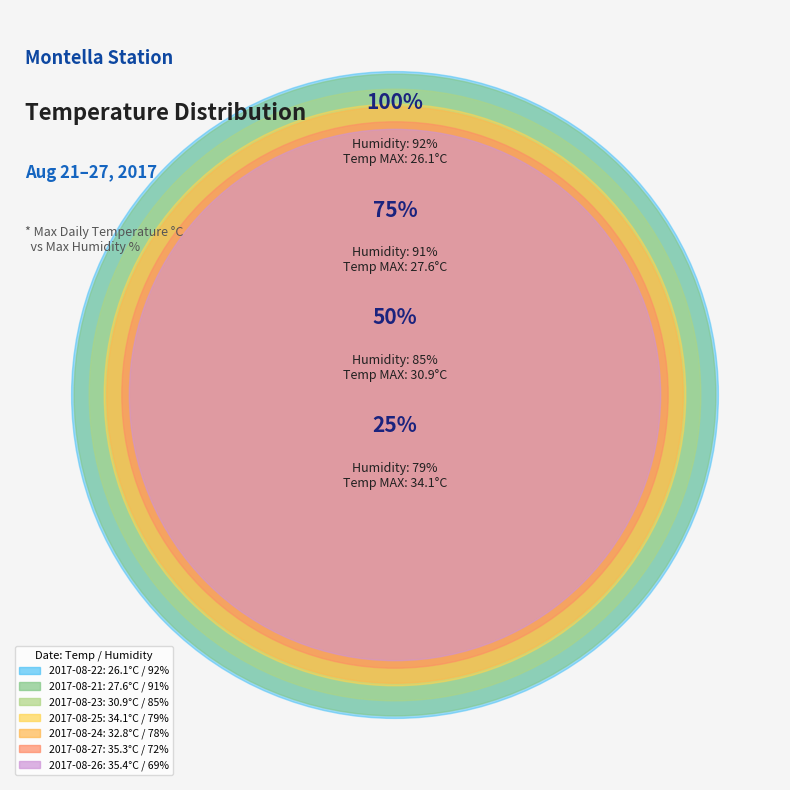

Count the number of slices in the pie.

7